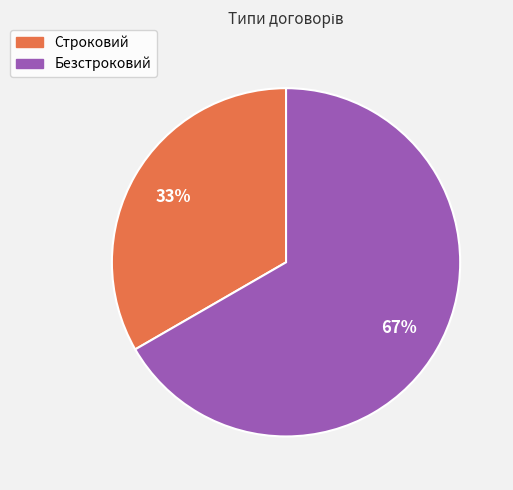

Rank the categories by value from highest to lowest.

Безстроковий, Строковий